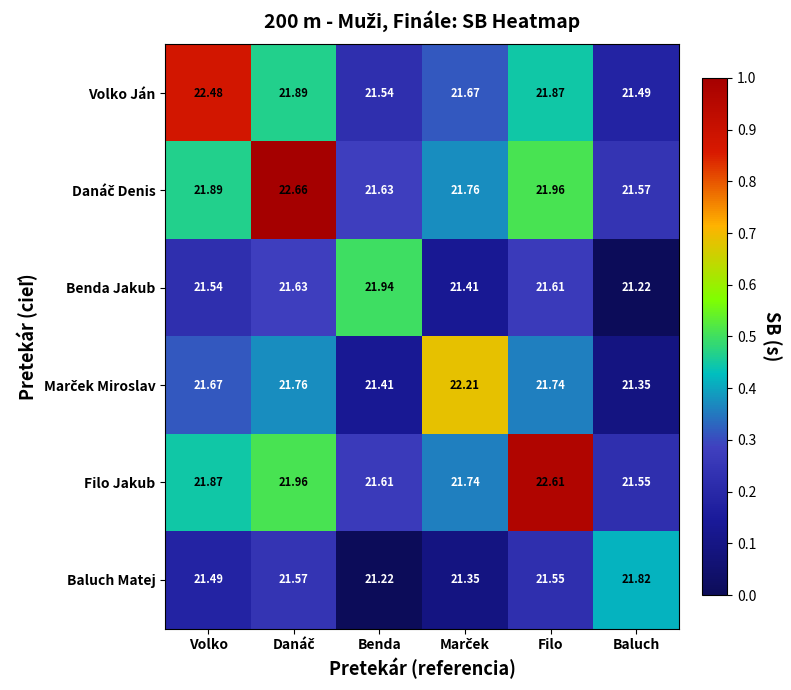

Is the value of Benda Jakub at Benda greater than the value of Baluch Matej at Baluch?

Yes